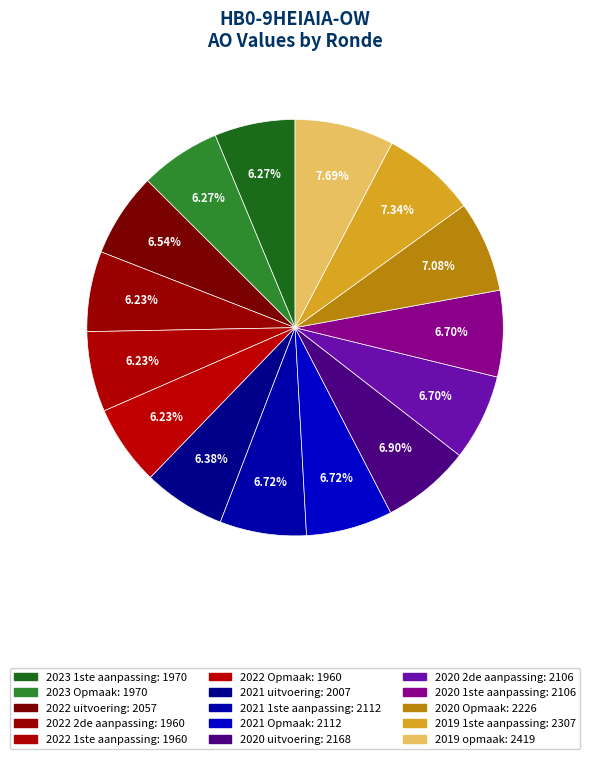

To the nearest percent, what is the average slice percentage?

7%